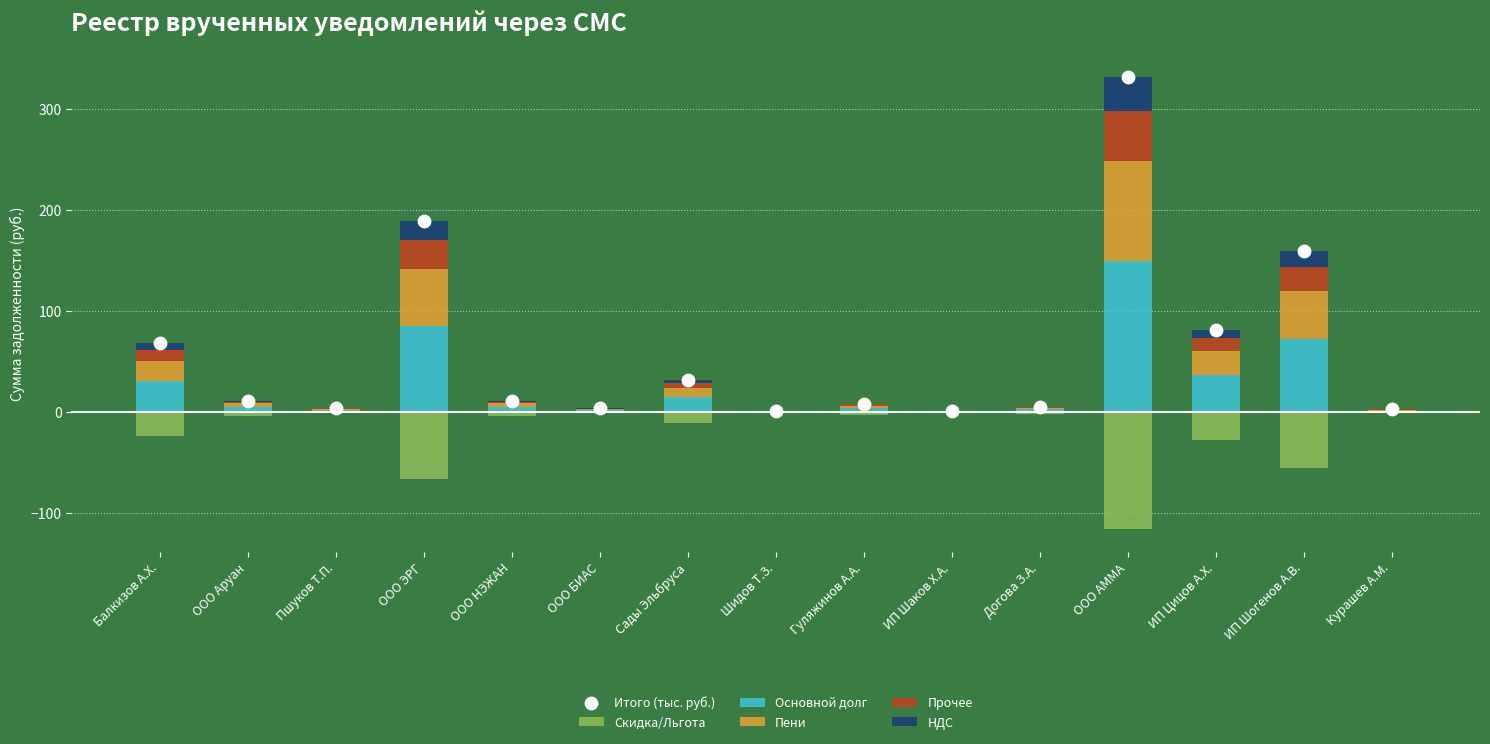

Which series has the largest Y range (max minus min)?

Итого (тыс. руб.)